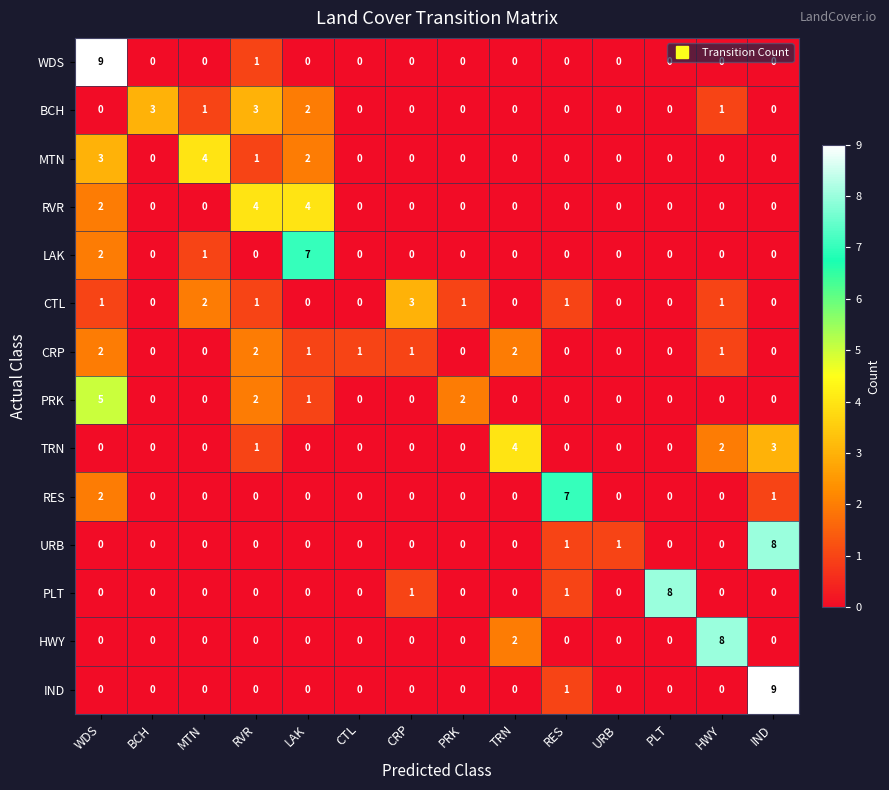

What is the difference between the maximum and second lowest values in the CTL series?

3